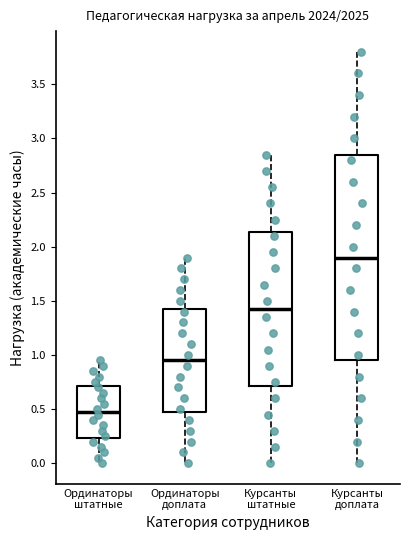

Which box has the highest median line?

Курсанты доплата